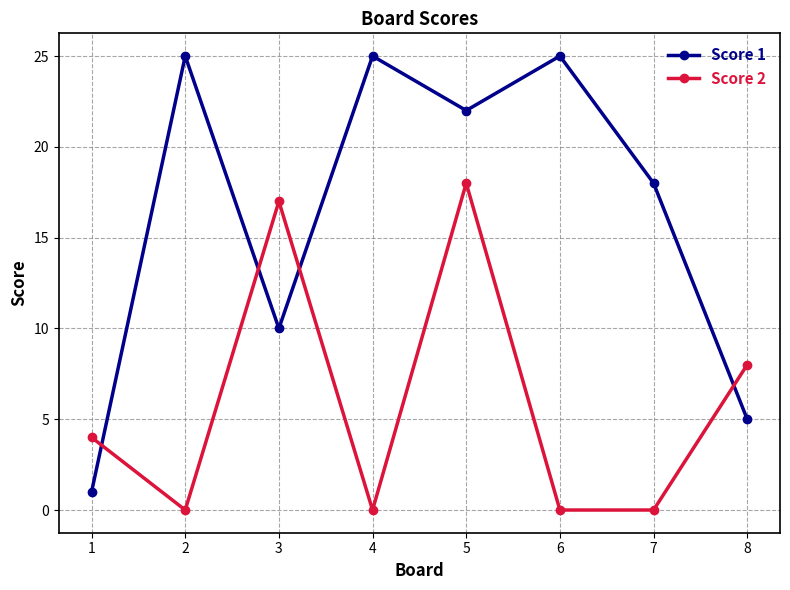

Rank the series by their maximum value, from lowest to highest.

Score 2, Score 1